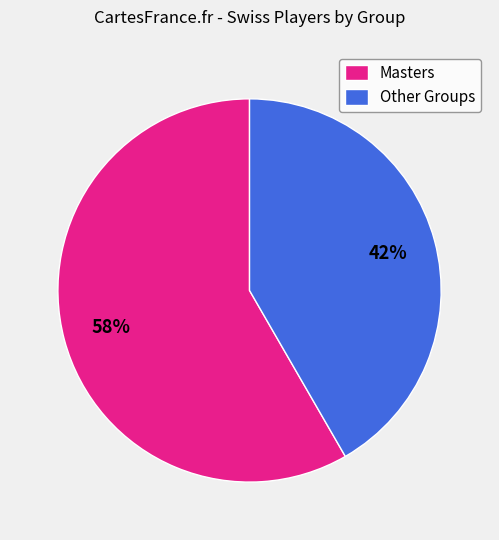

Is the sum of Masters and Other Groups greater than half?

Yes